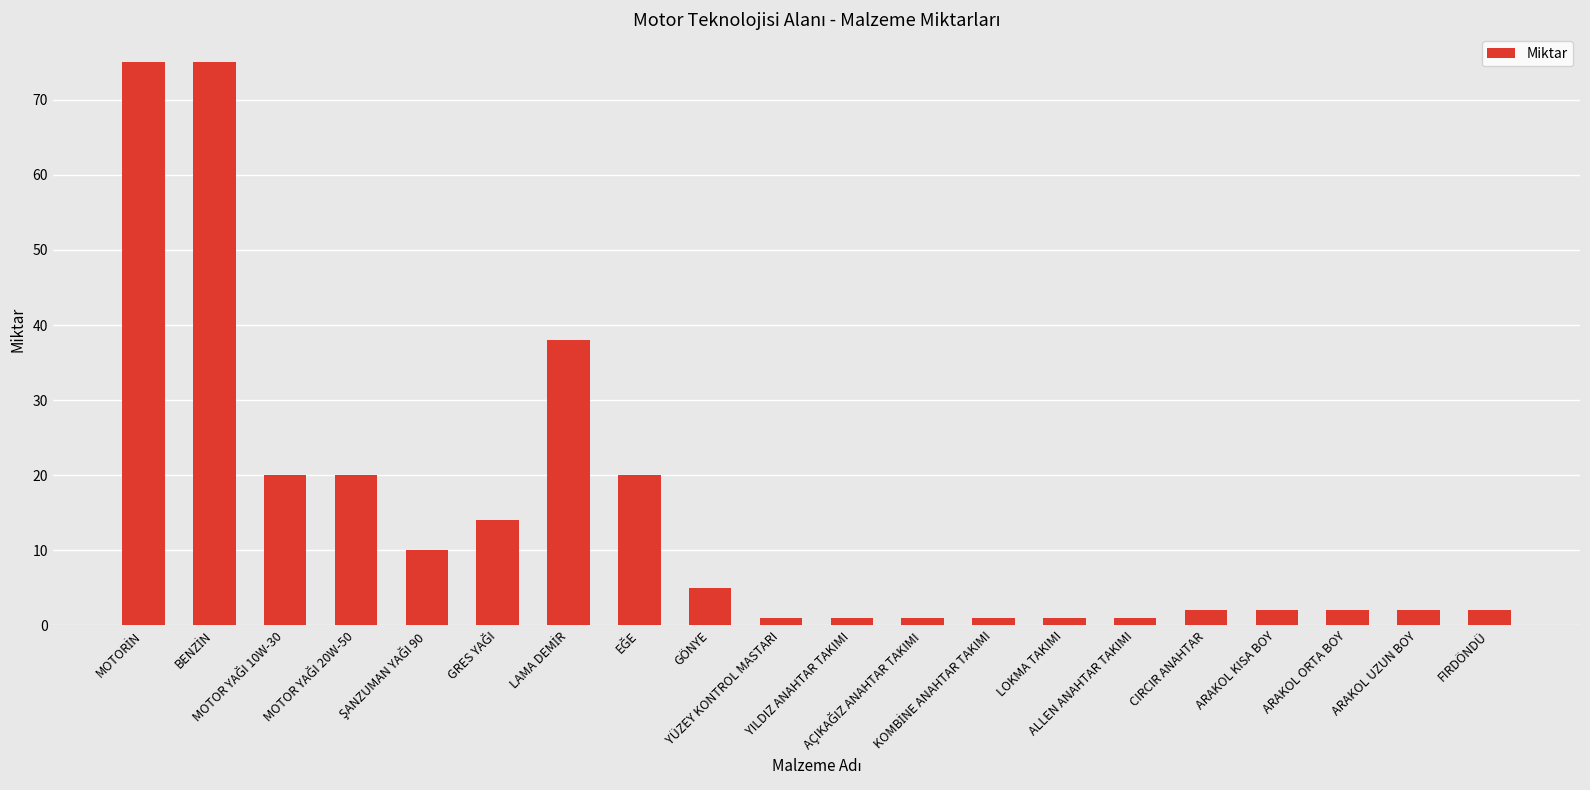

What is the difference between the second highest and minimum values?

74